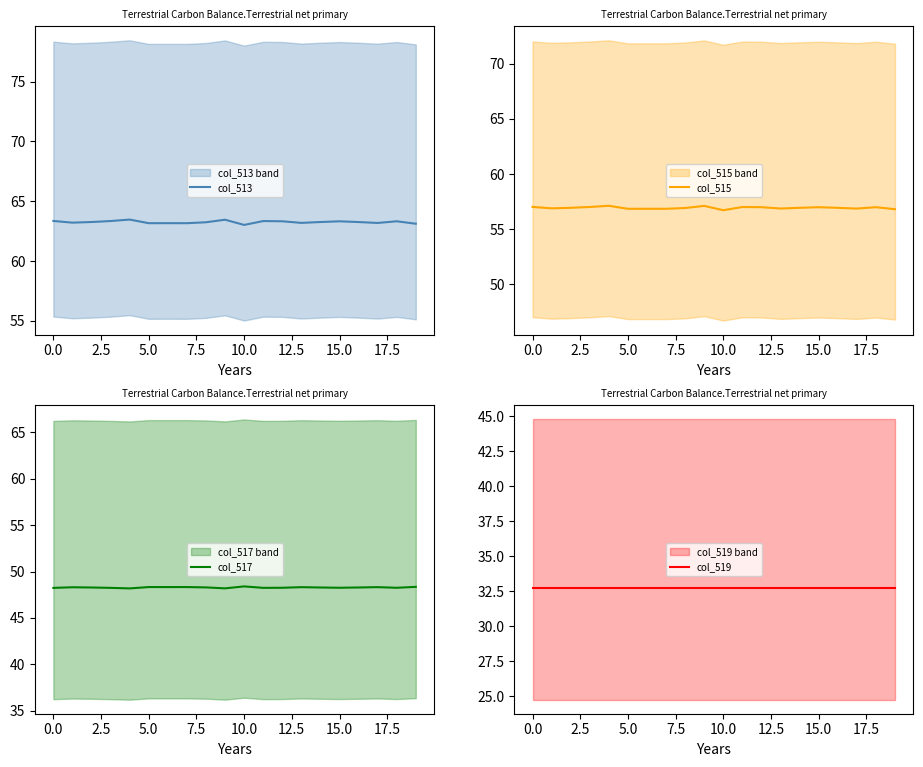

The value of col_513 at 10.0 is 63.0. True or false?

True